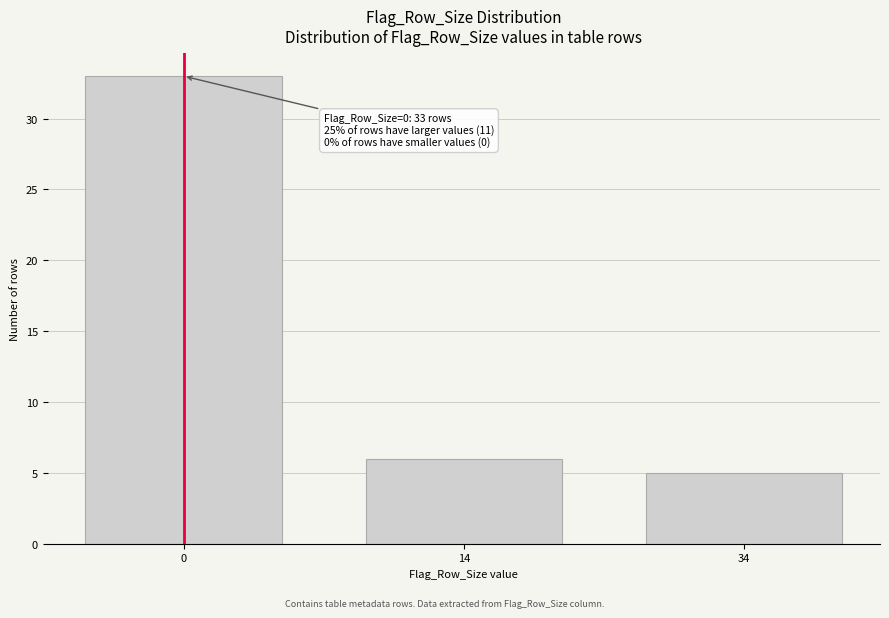

Reading left to right, what are all the values shown in this chart?

33	6	5